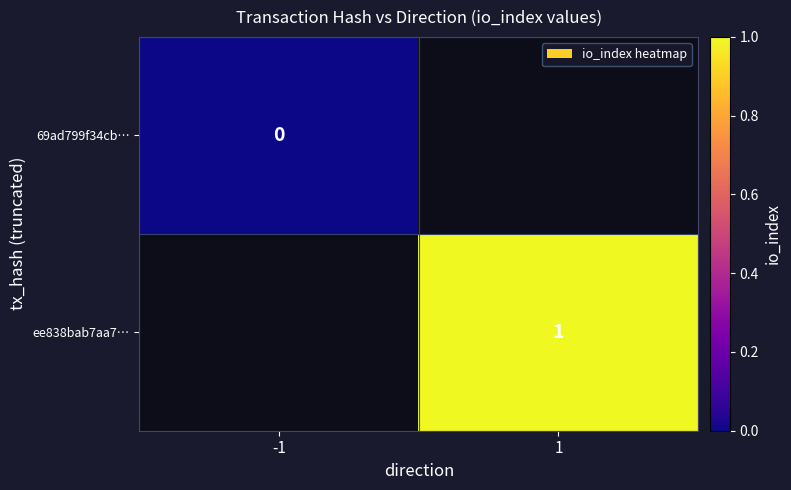

The ee838bab7aa7… series shows 1 at 1. True or false?

True